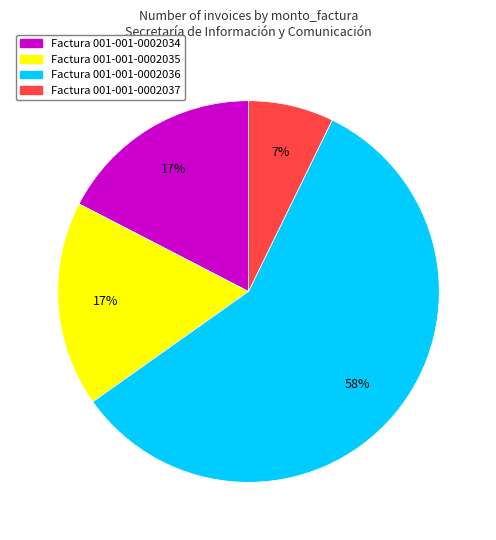

Is there any slice that represents more than half of the pie?

Yes